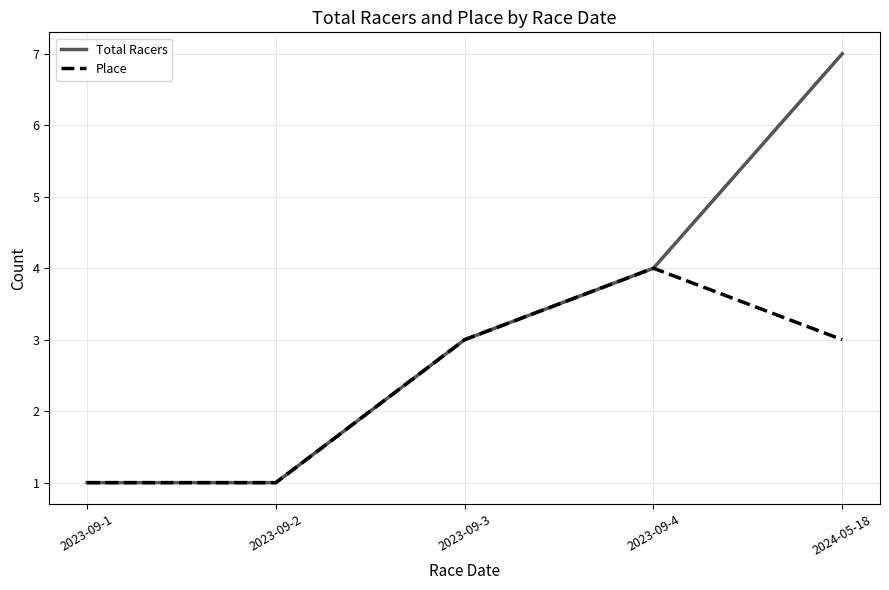

Which label corresponds to the largest value in the chart?

2024-05-18